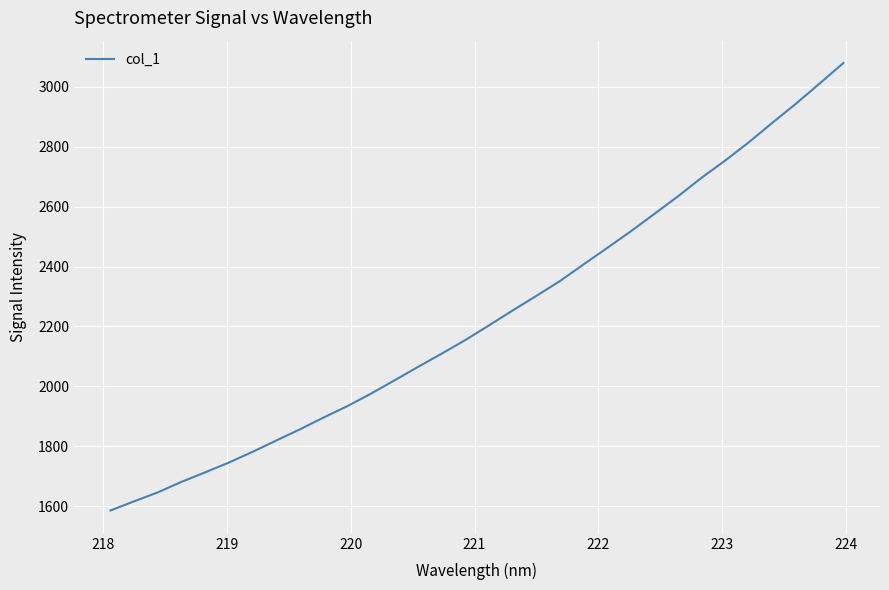

What is the greatest value displayed?

3079.5